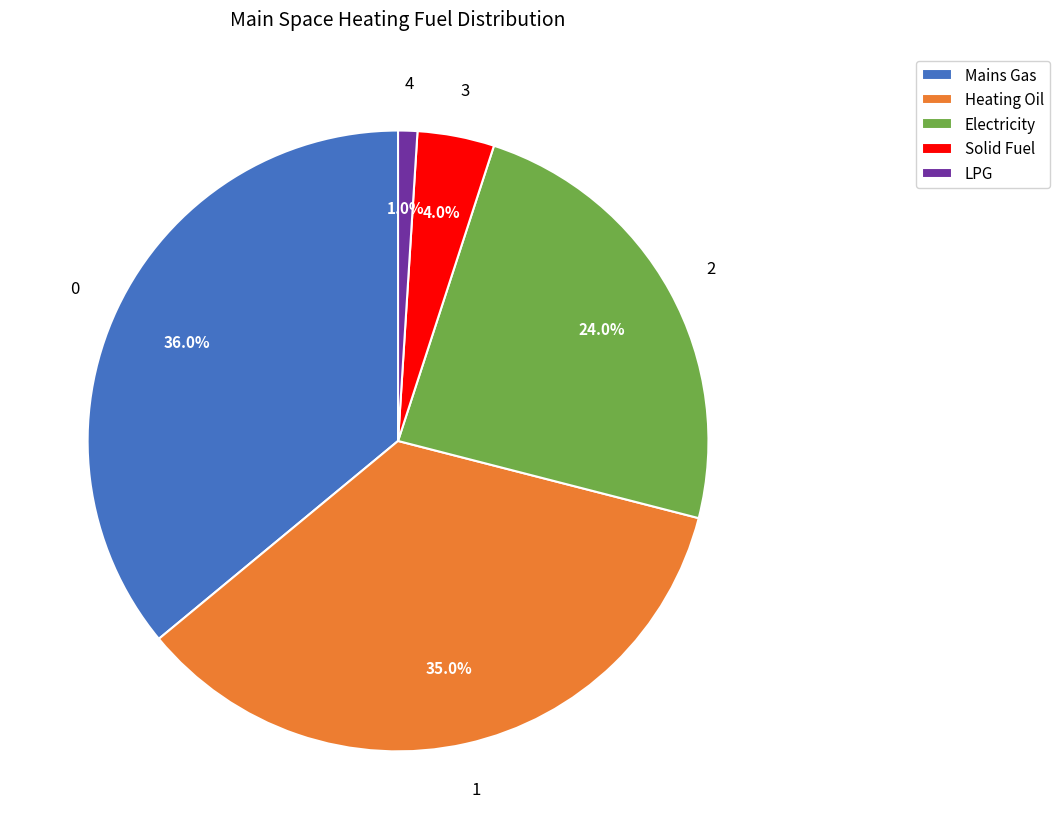

What percentage is NOT represented by Mains Gas?

64.0%